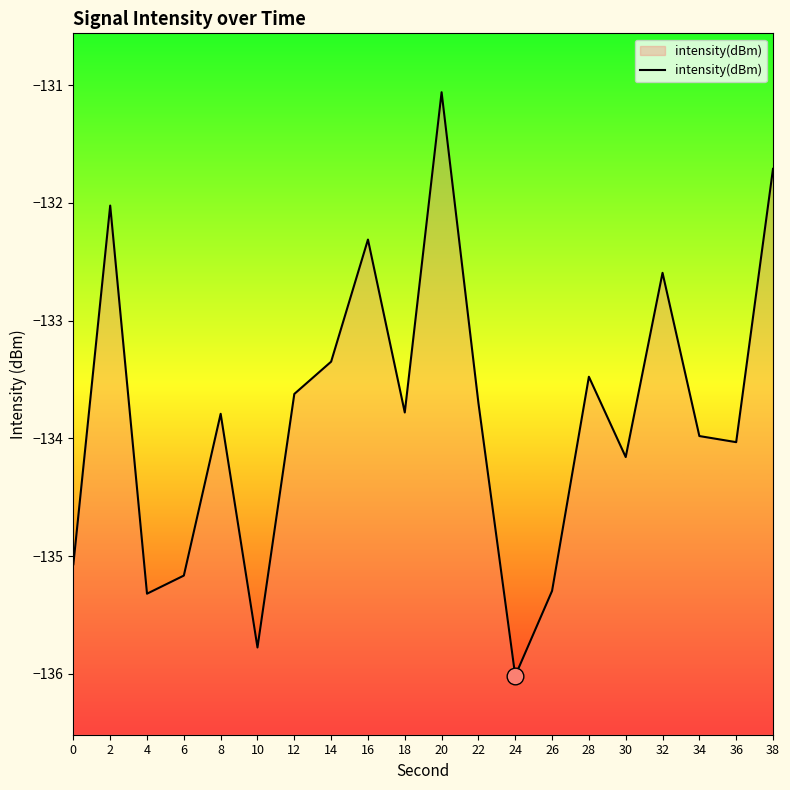

True or false: the data has more than 0 interior local peaks.

True